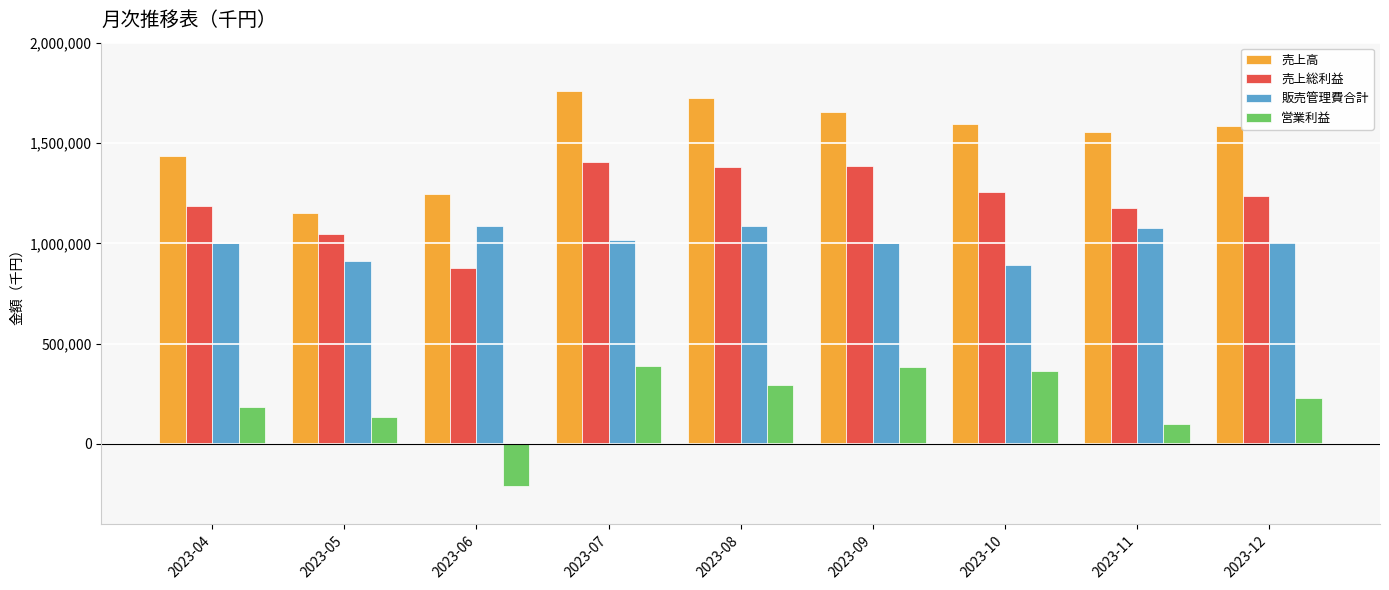

At which label does 販売管理費合計 first exceed 1007308?

2023-06